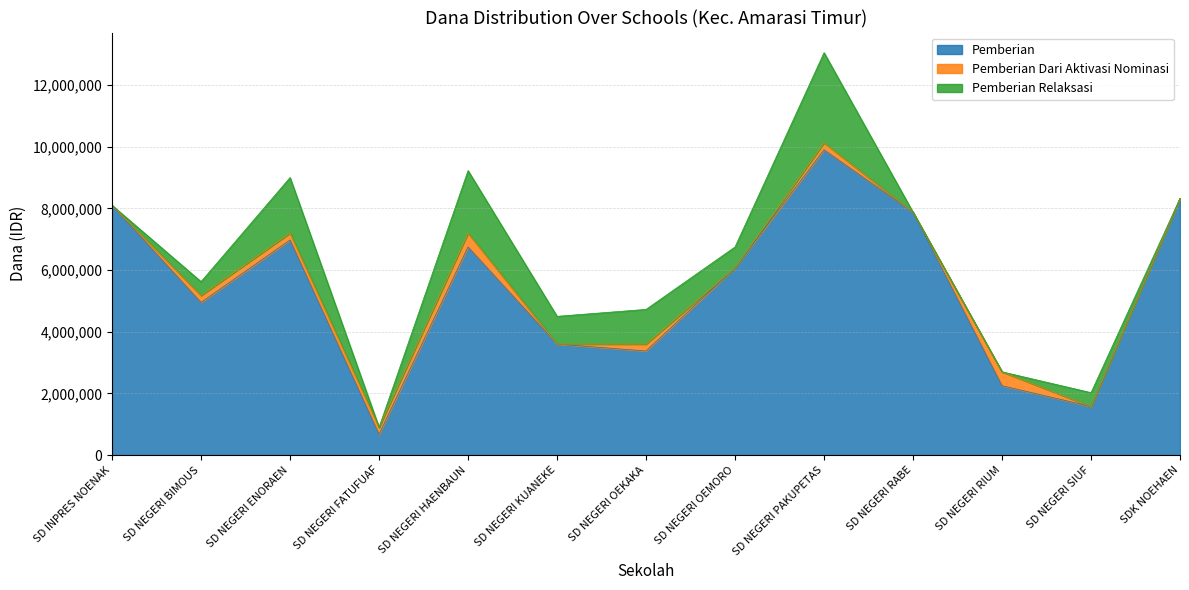

Reading left to right, extract all data points from this chart.

Pemberian: 8100000	4950000	6975000	675000	6750000	3600000	3375000	6075000	9900000	7875000	2250000	1575000	8325000
Pemberian Dari Aktivasi Nominasi: 0	225000	225000	225000	450000	0	225000	0	225000	0	450000	0	0
Pemberian Relaksasi: 0	450000	1800000	0	2025000	900000	1125000	675000	2925000	0	0	450000	0
Disalurkan (Dana): 8100000	5625000	9000000	900000	9225000	4500000	4725000	6750000	13050000	7875000	2700000	2025000	8325000
Siswa Disalurkan: 20	18	23	4	23	10	14	18	34	18	8	7	22